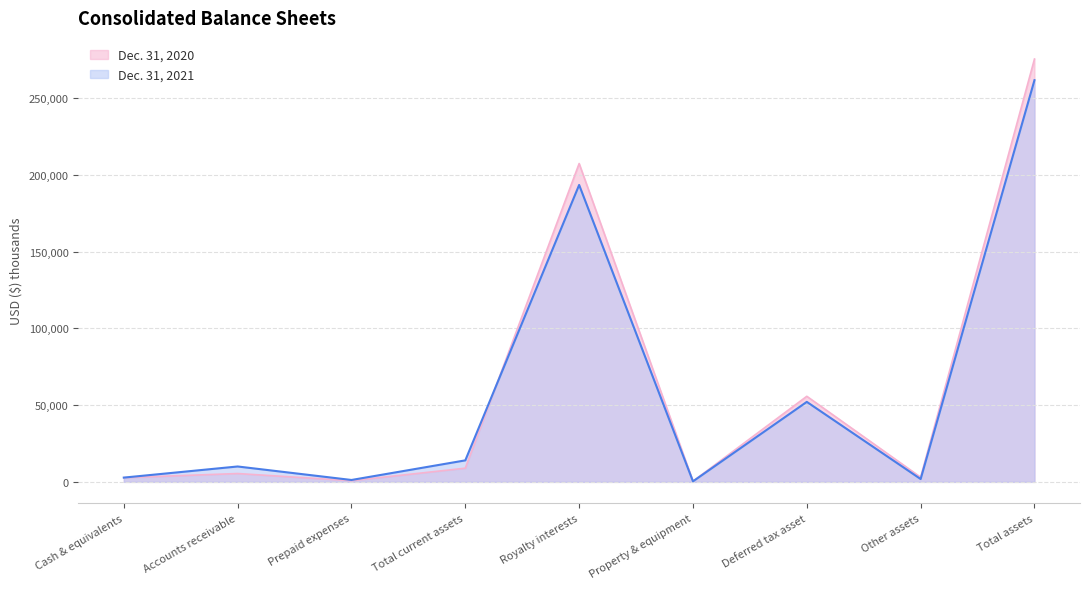

True or false: Dec. 31, 2020 and Dec. 31, 2021 intersect in this chart.

True